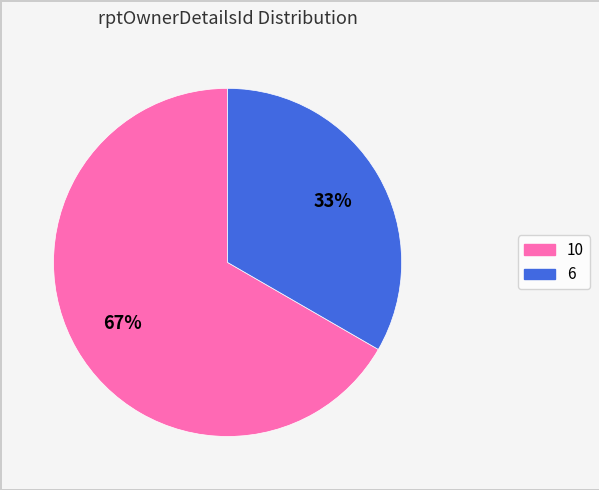

Is there a majority slice in this chart?

Yes